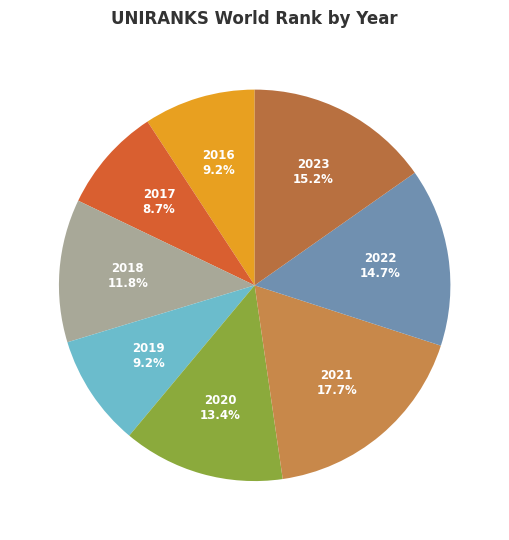

Rank the categories by value from lowest to highest.

2017, 2016, 2019, 2018, 2020, 2022, 2023, 2021